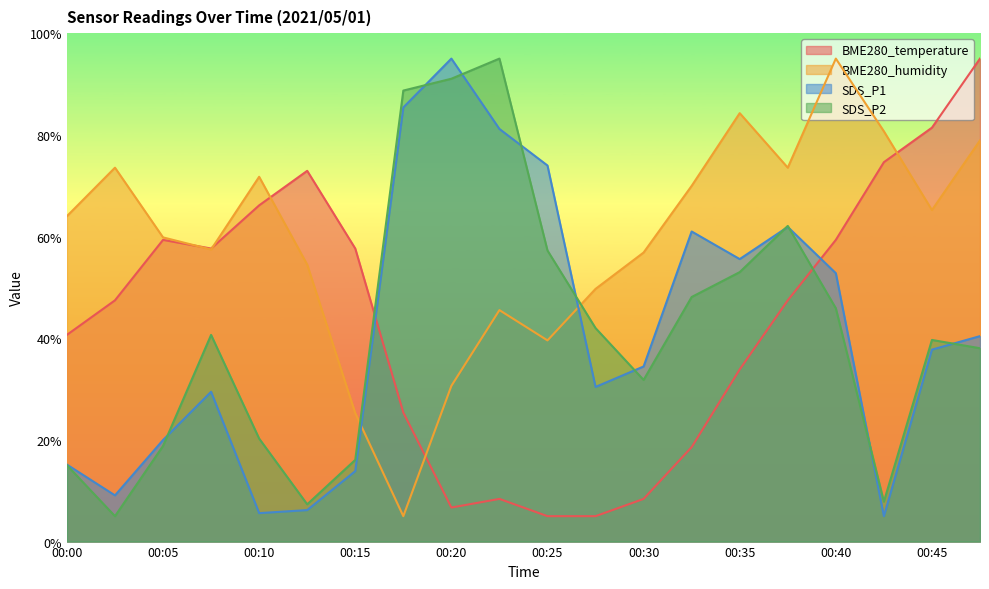

Where does the SDS_P2 series first go above 40?

00:08